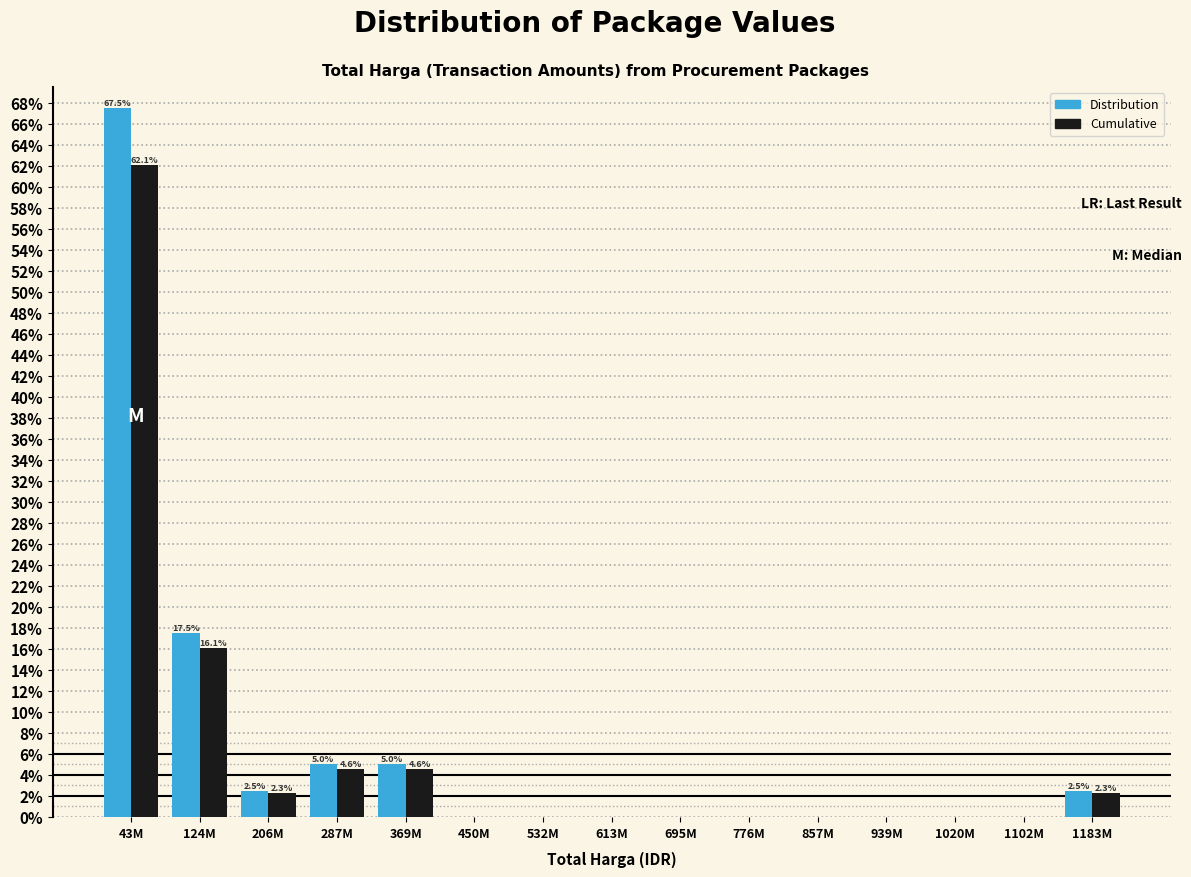

Reading left to right, transcribe all the data shown in this chart.

Distribution: 43M=67.5	124M=17.5	206M=2.5	287M=5.0	369M=5.0	450M=0.0	532M=0.0	613M=0.0	695M=0.0	776M=0.0	857M=0.0	939M=0.0	1020M=0.0	1102M=0.0	1183M=2.5
Cumulative: 43M=62.1	124M=16.1	206M=2.3	287M=4.6	369M=4.6	450M=0.0	532M=0.0	613M=0.0	695M=0.0	776M=0.0	857M=0.0	939M=0.0	1020M=0.0	1102M=0.0	1183M=2.3